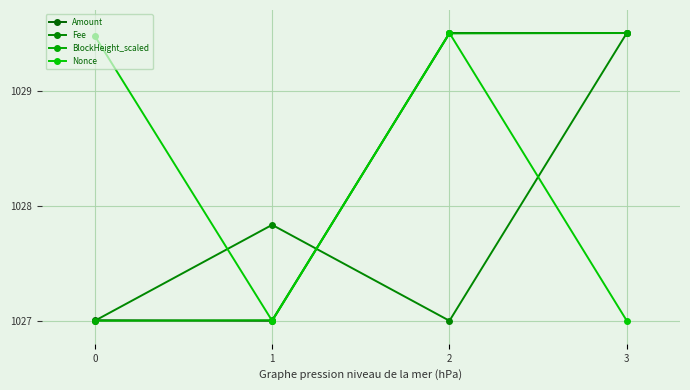

The Amount series shows 1029.5 at 3. True or false?

True